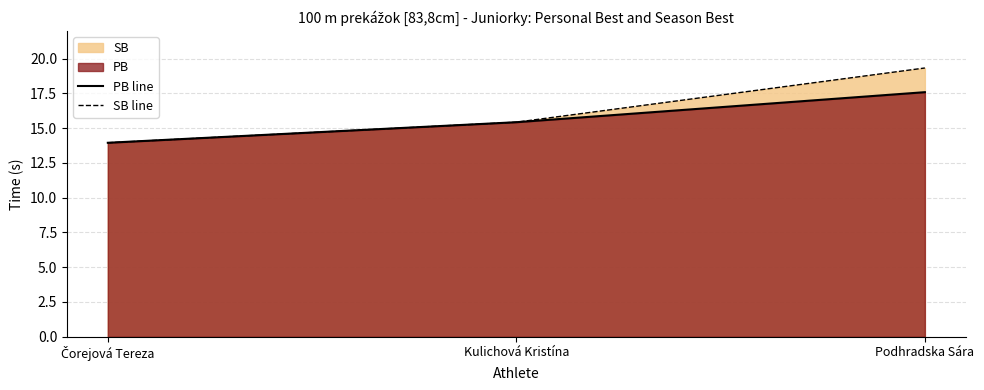

What is the label of the 3rd point from the right?

Čorejová Tereza